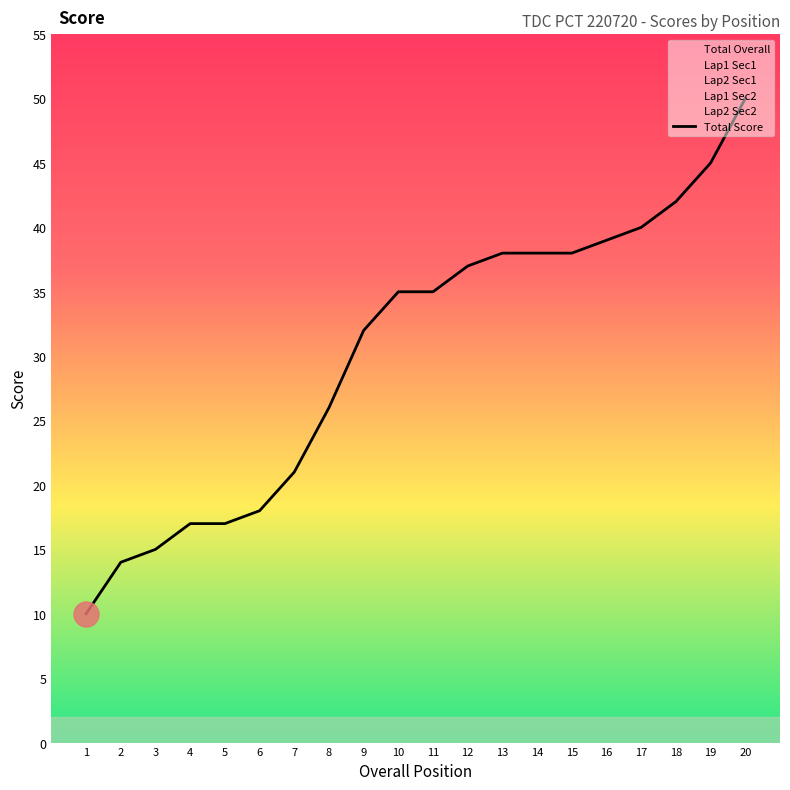

What is the value of the Lap1 Sec2 point at the 17th from the left?

4